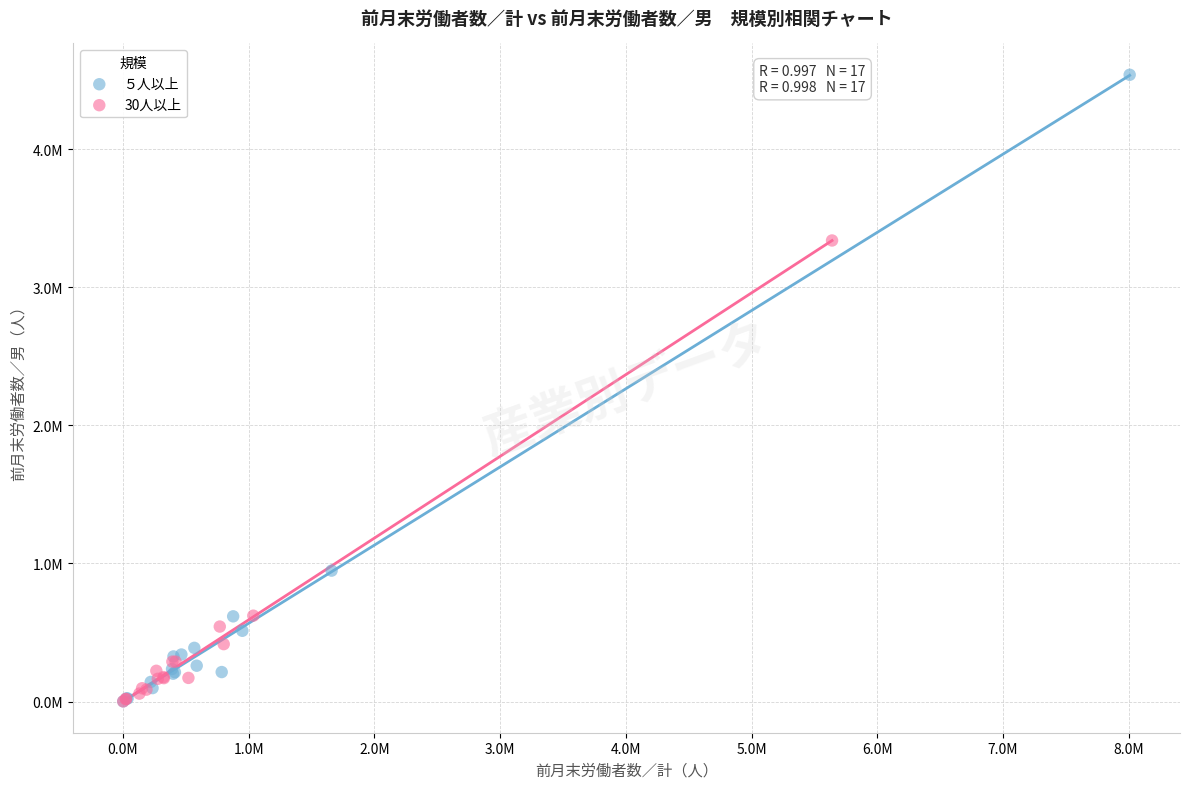

What are all the series names shown in the legend?

５人以上, 30人以上